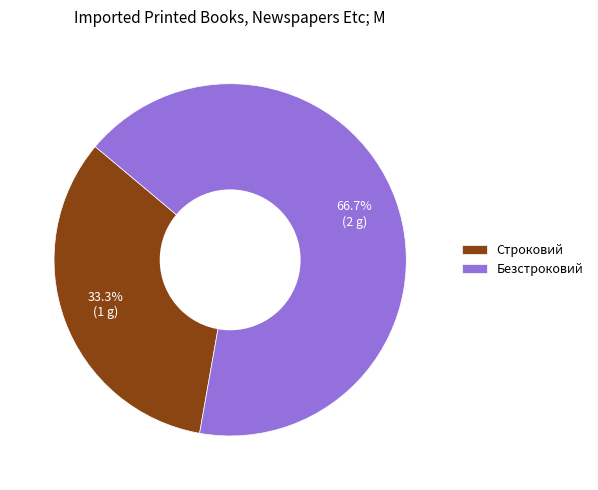

How much of the chart is everything except Безстроковий?

33.3%